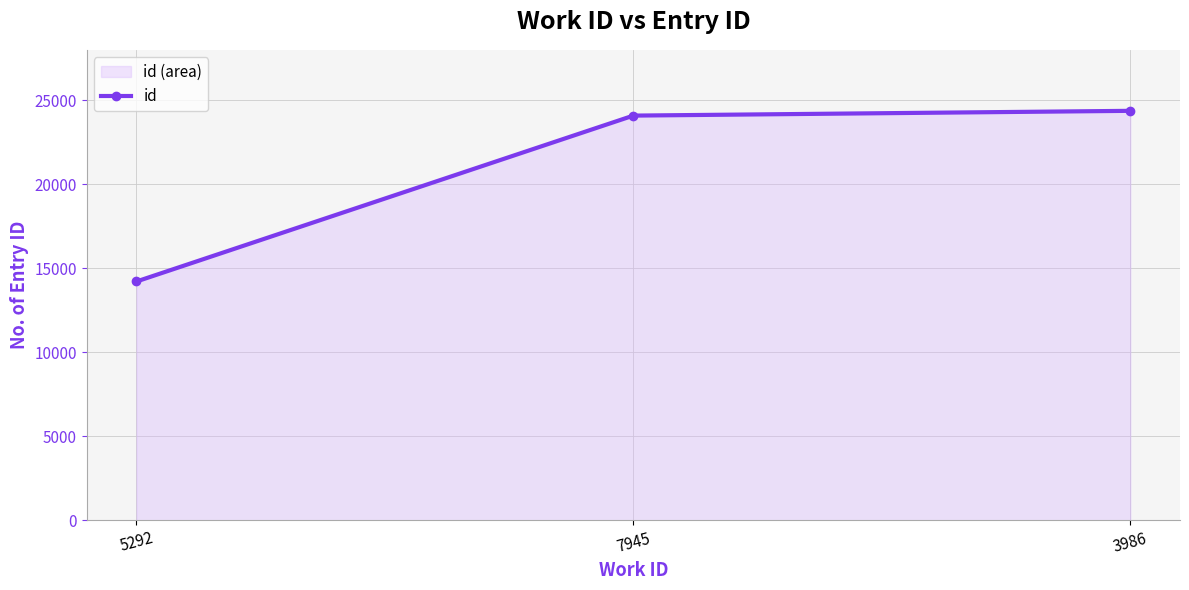

Rank the categories by value from highest to lowest.

3986, 7945, 5292